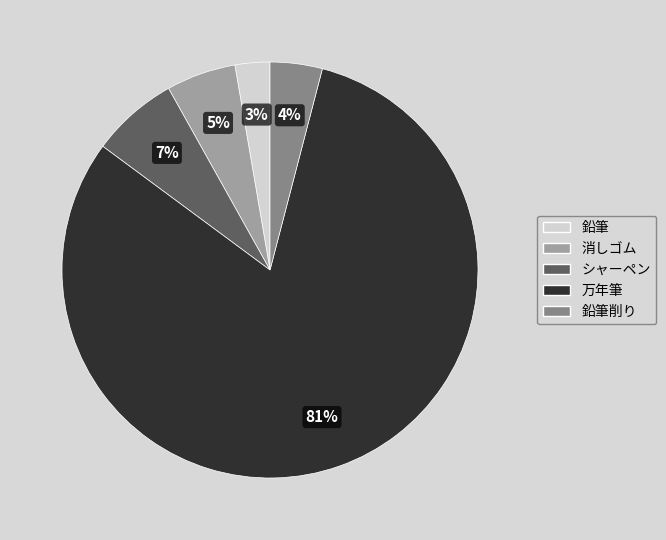

How many slices are in this pie chart?

5